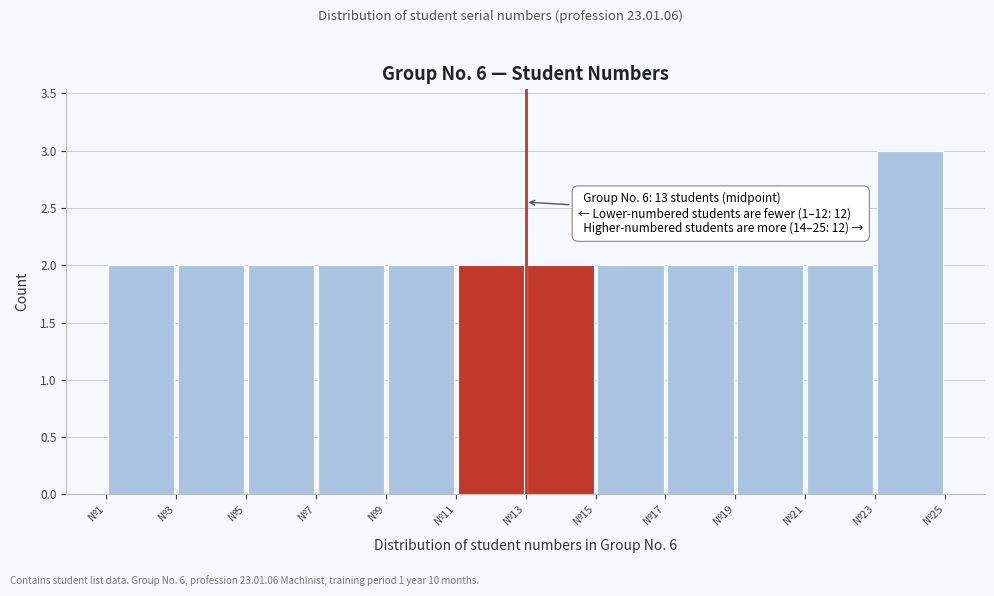

Over which range of the x-axis is the bar tallest?

23 to 25